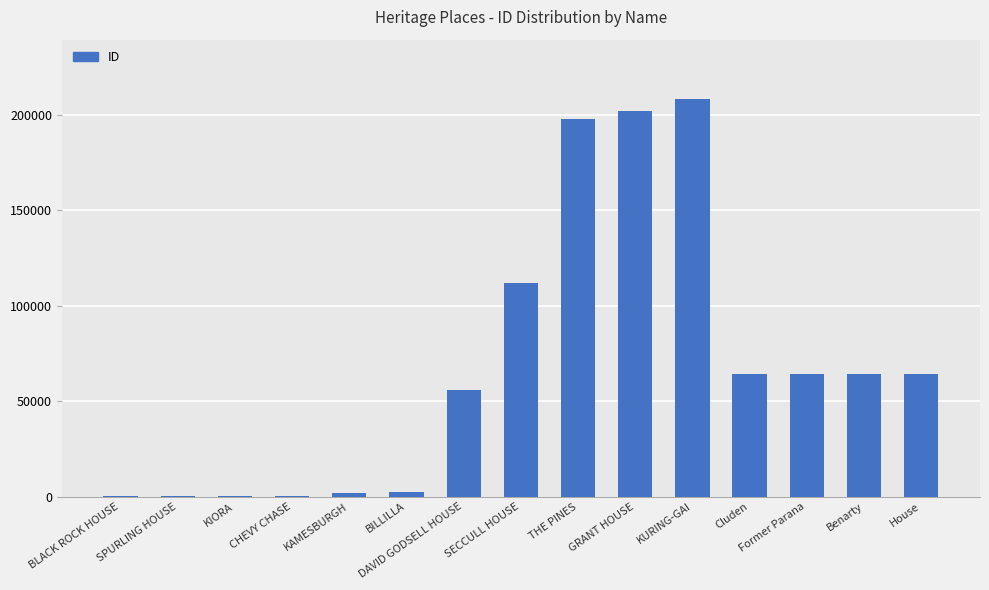

What is the greatest value displayed?

208328